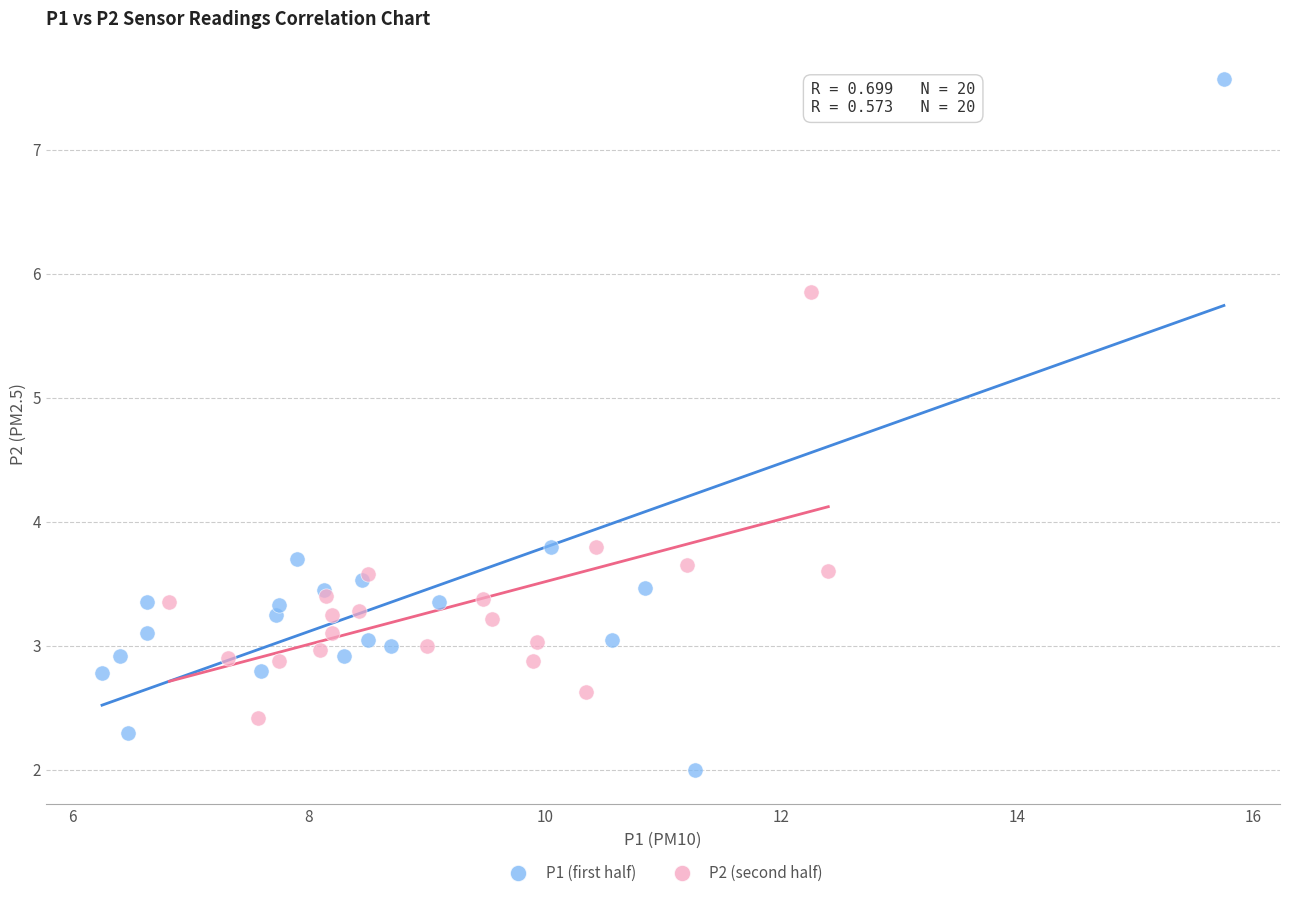

What are all the series names shown in the legend?

P1 (first half), P2 (second half)